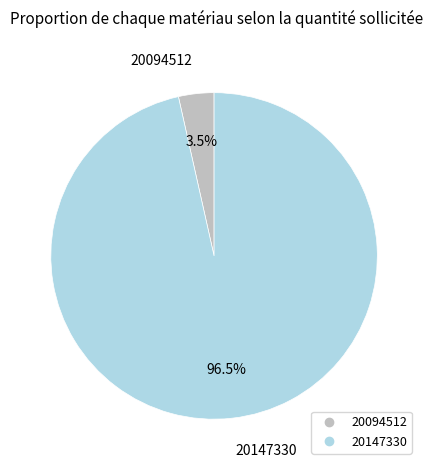

What percentage do 20094512 and 20147330 together represent?

100.0%